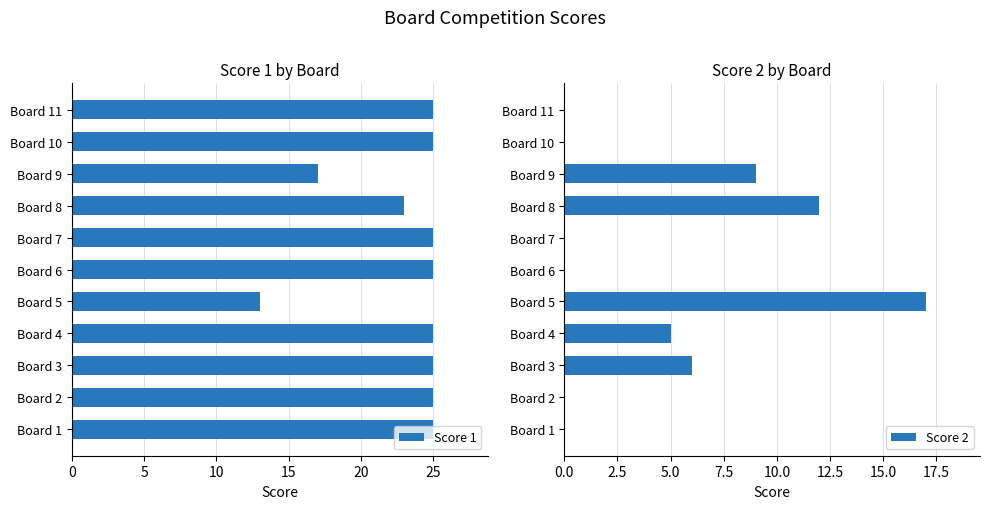

Is it true that Score 2 equals 0 at Board 10?

True